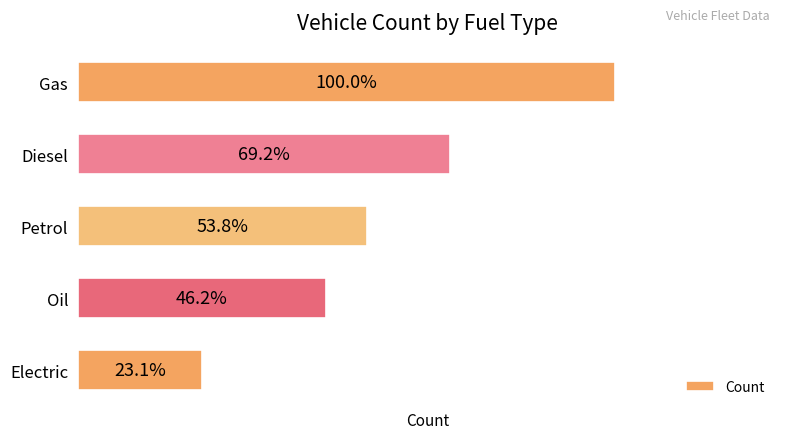

Are the bars horizontal?

Yes